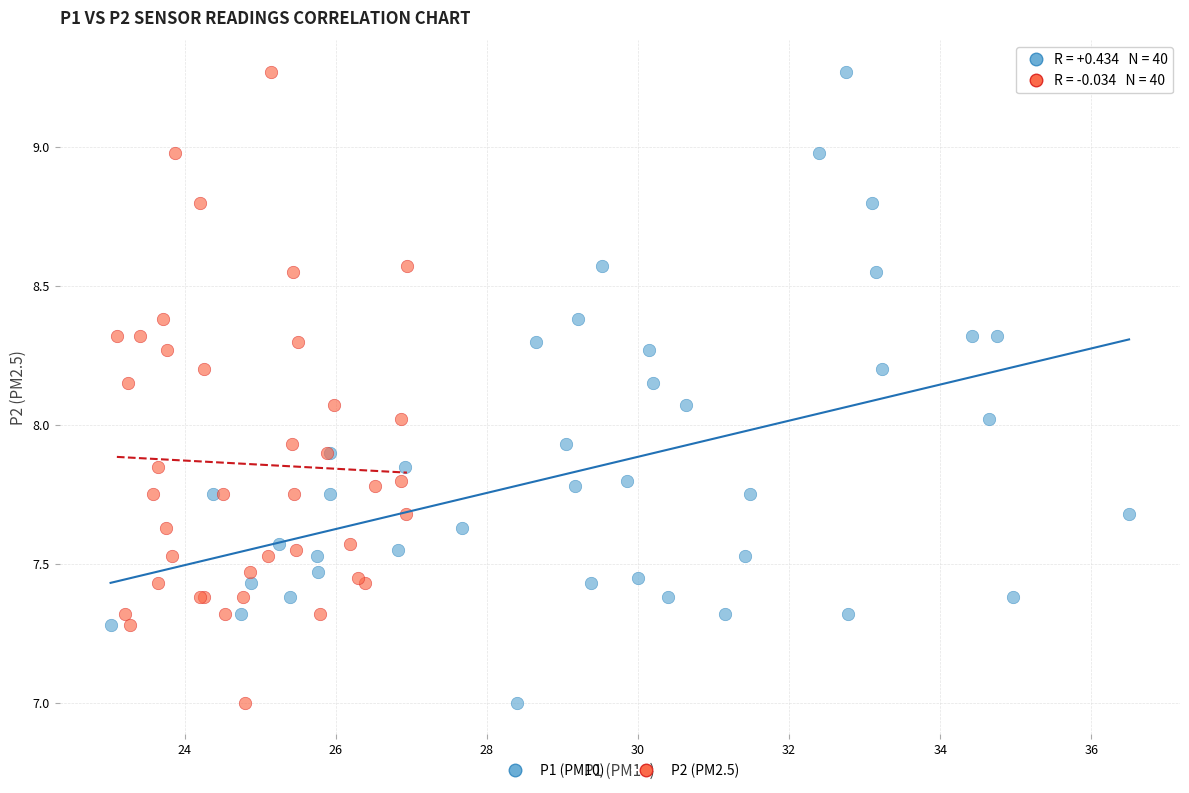

What are all the series names shown in the legend?

P1 (PM10), P2 (PM2.5)